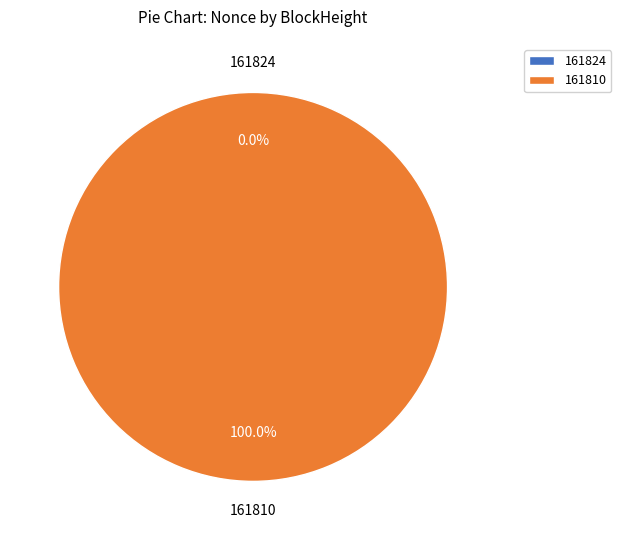

Rank the categories by value from highest to lowest.

161810, 161824